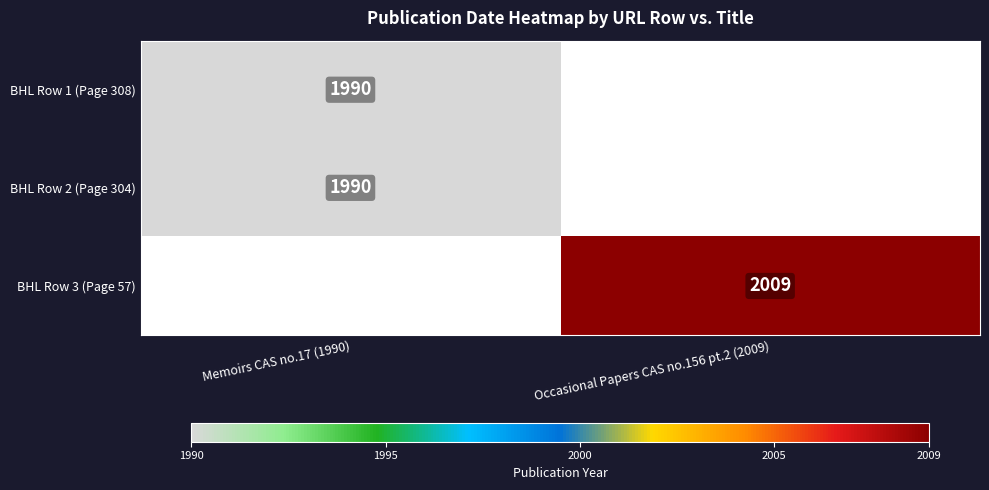

At how many categories does at least one series exceed 2001?

1